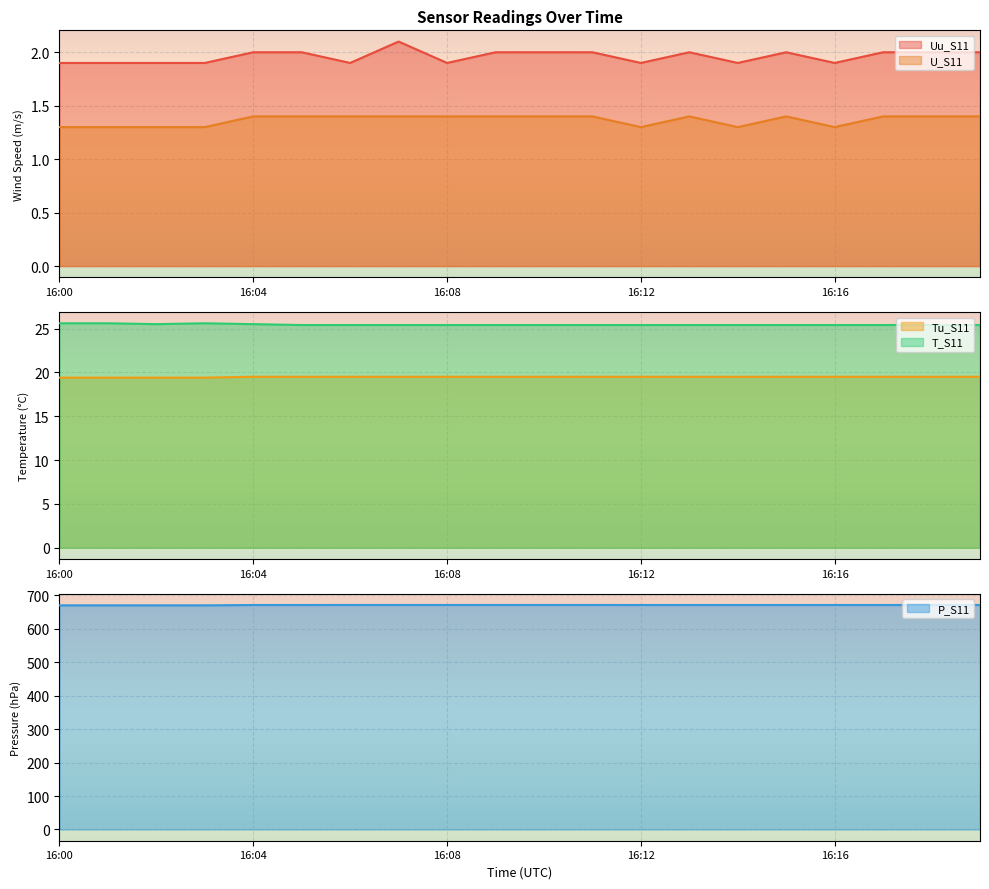

Which series has the largest range (max minus min)?

P_S11